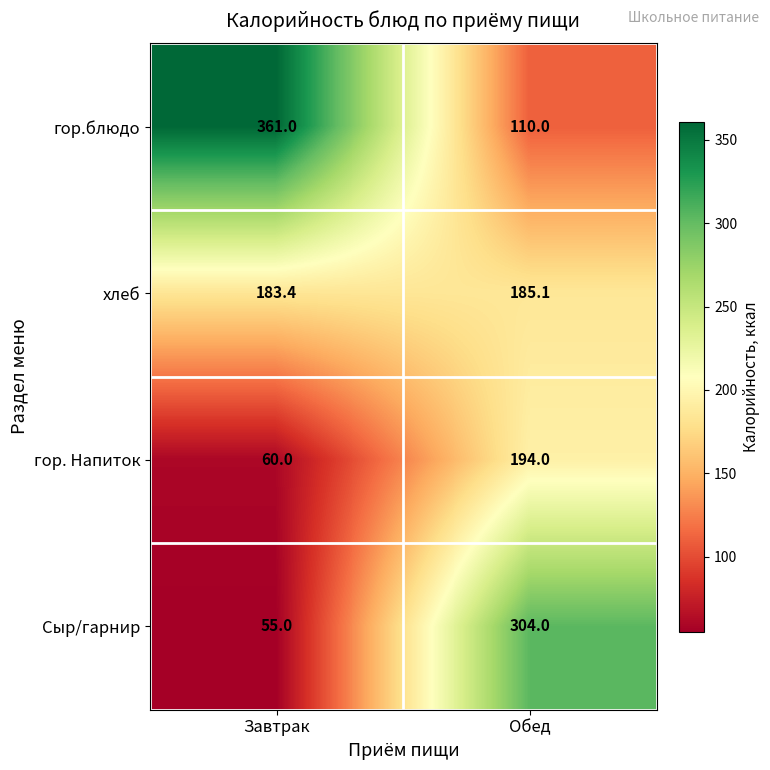

Between Завтрак and Обед, which series saw the biggest shift?

гор.блюдо